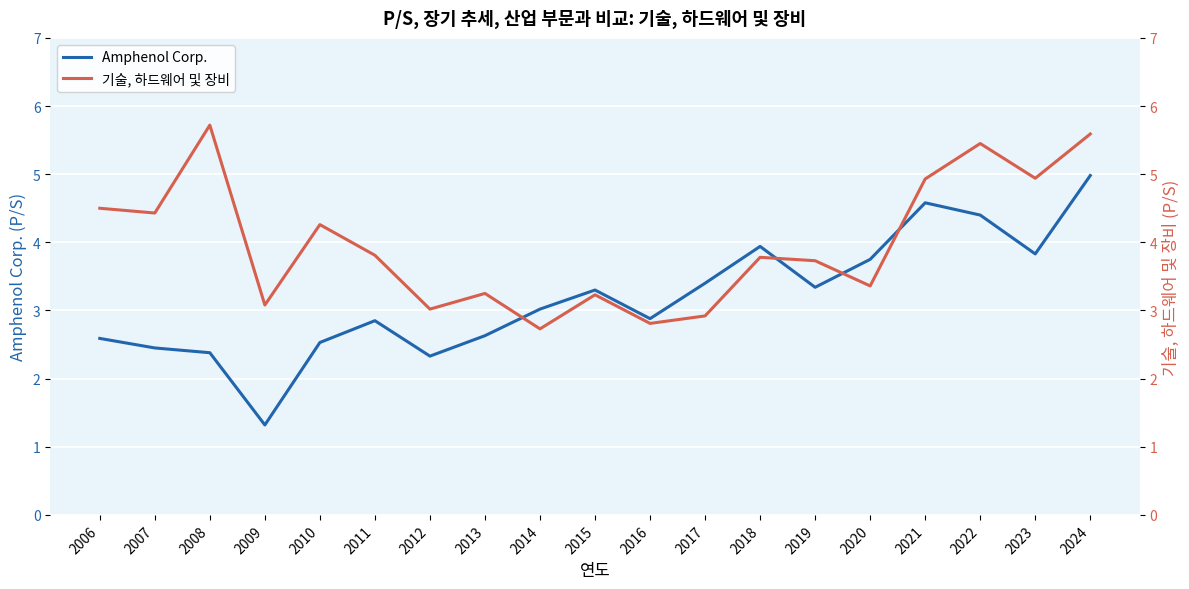

How many intersections are there between Amphenol Corp. and 기술, 하드웨어 및 장비?

4